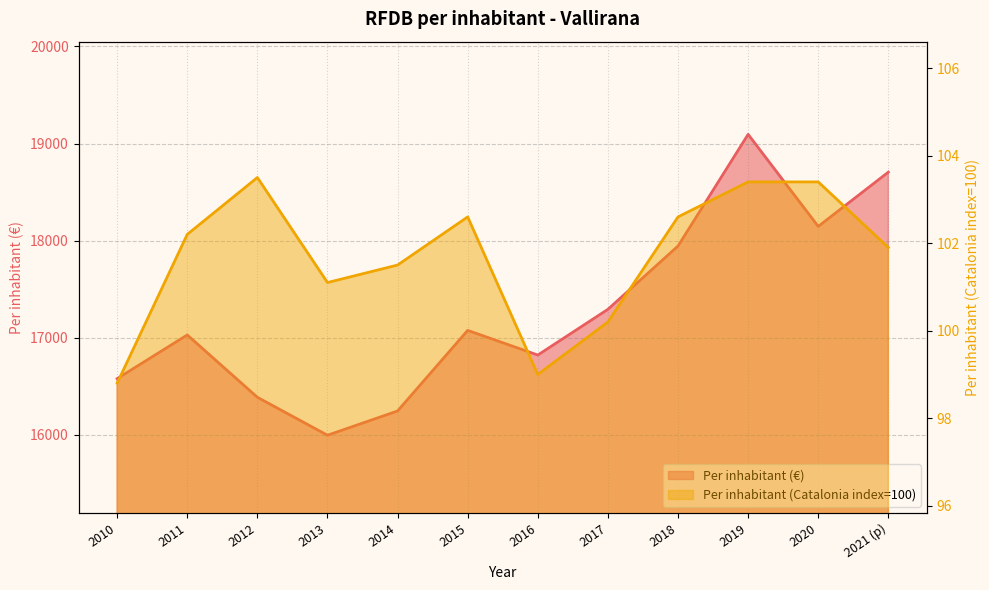

What is the average value of the Per inhabitant (€) series?

17276.8